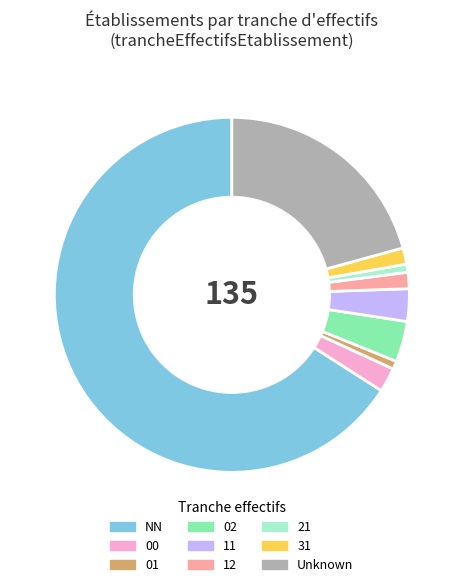

Is there a majority slice in this chart?

Yes